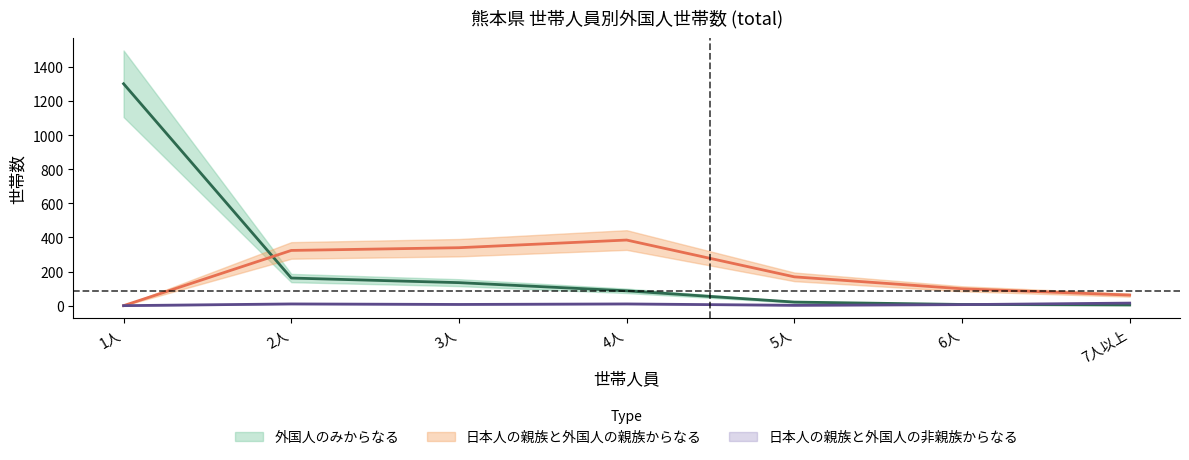

What is the value of the 日本人の親族と外国人の親族からなる point at the 5th from the left?

169